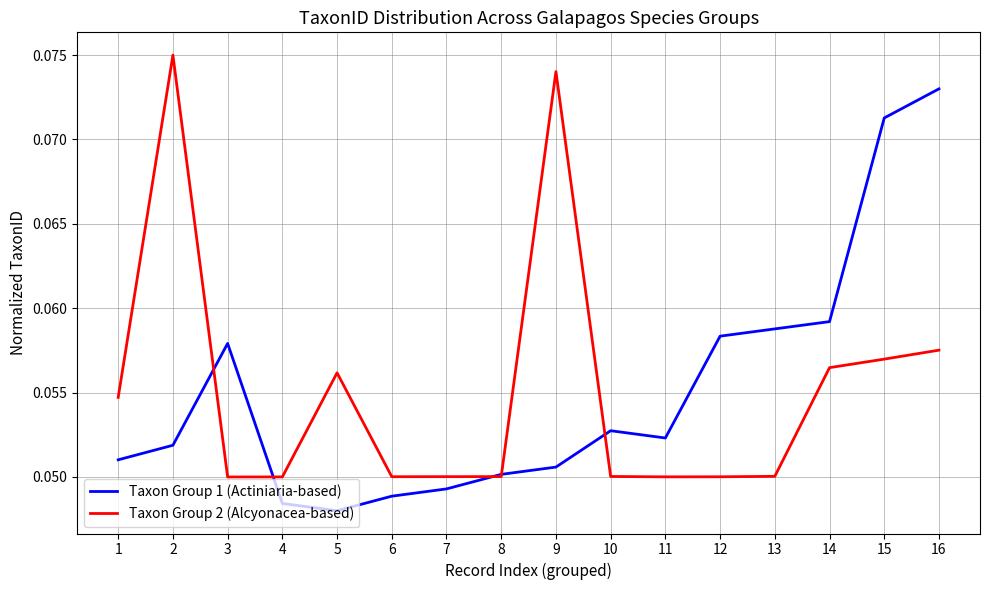

What are all the series names shown in the legend?

Taxon Group 1 (Actiniaria-based), Taxon Group 2 (Alcyonacea-based)